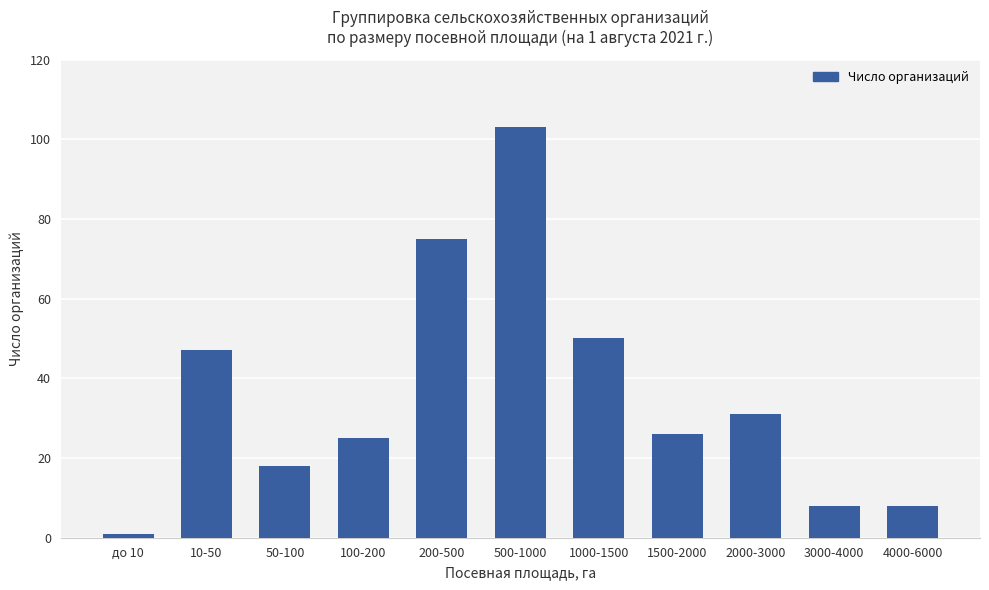

The value at 100-200 is 25. True or false?

True